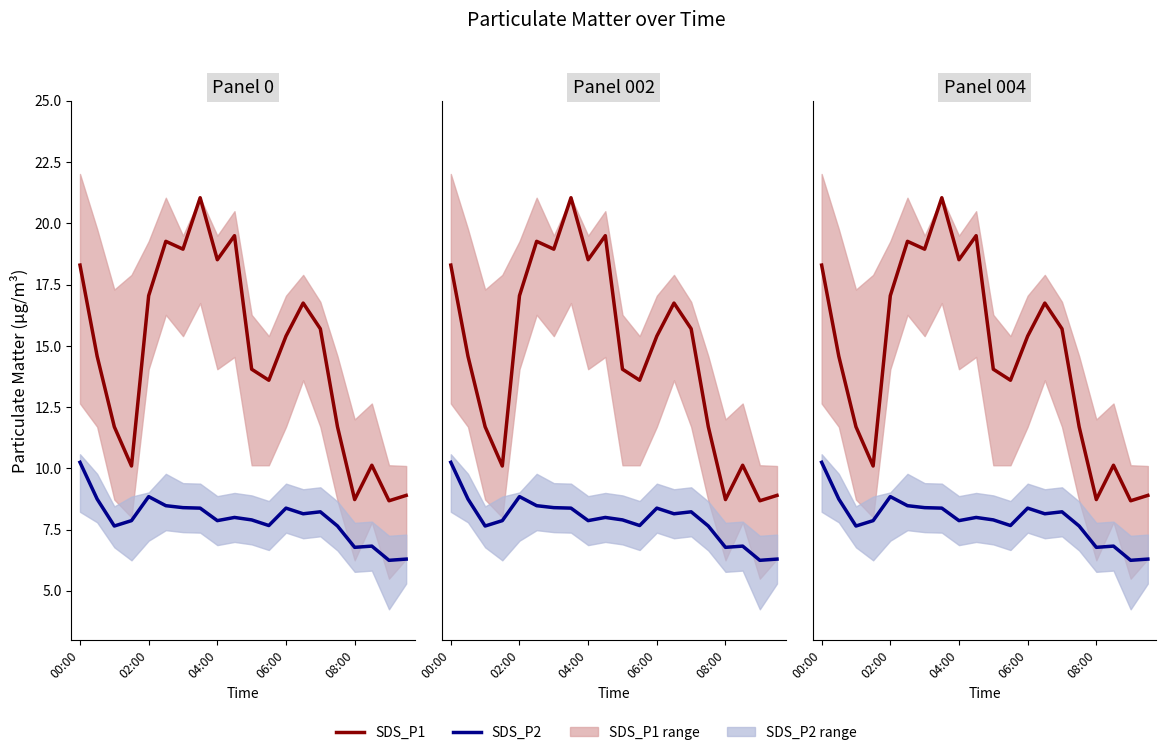

Does the chart display data point markers on the line(s)?

No